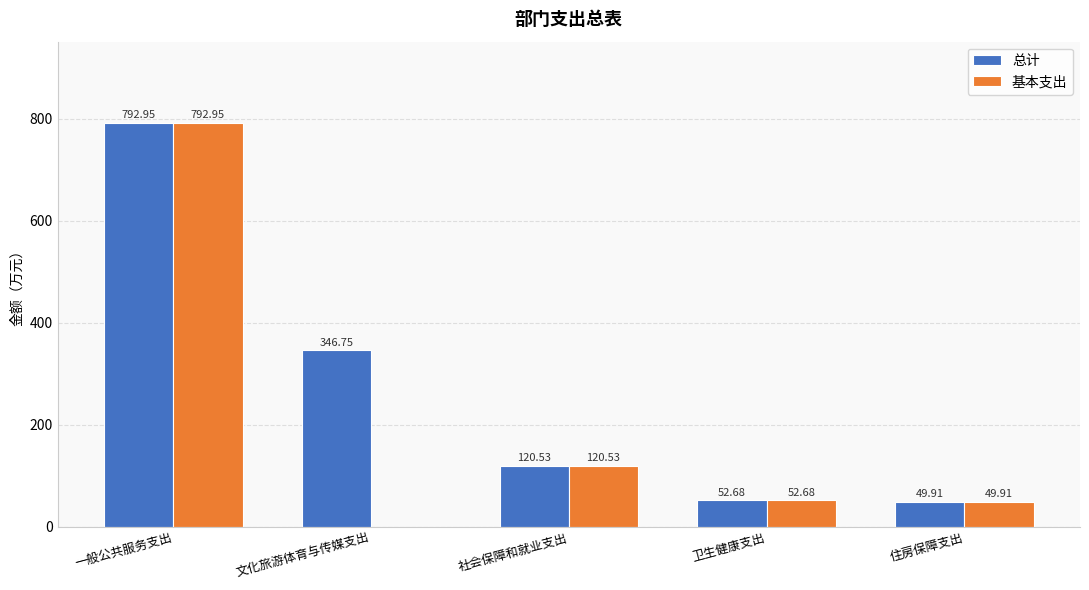

The value of 总计 at 社会保障和就业支出 is 120.5. True or false?

True